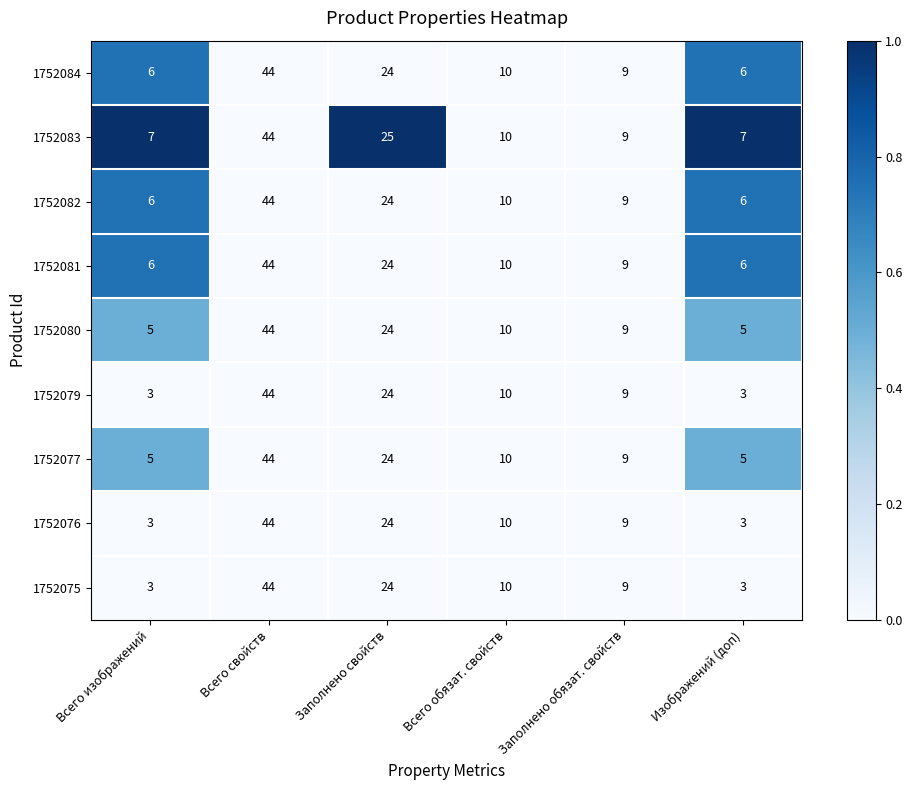

Which series has the largest total across all categories?

1752083